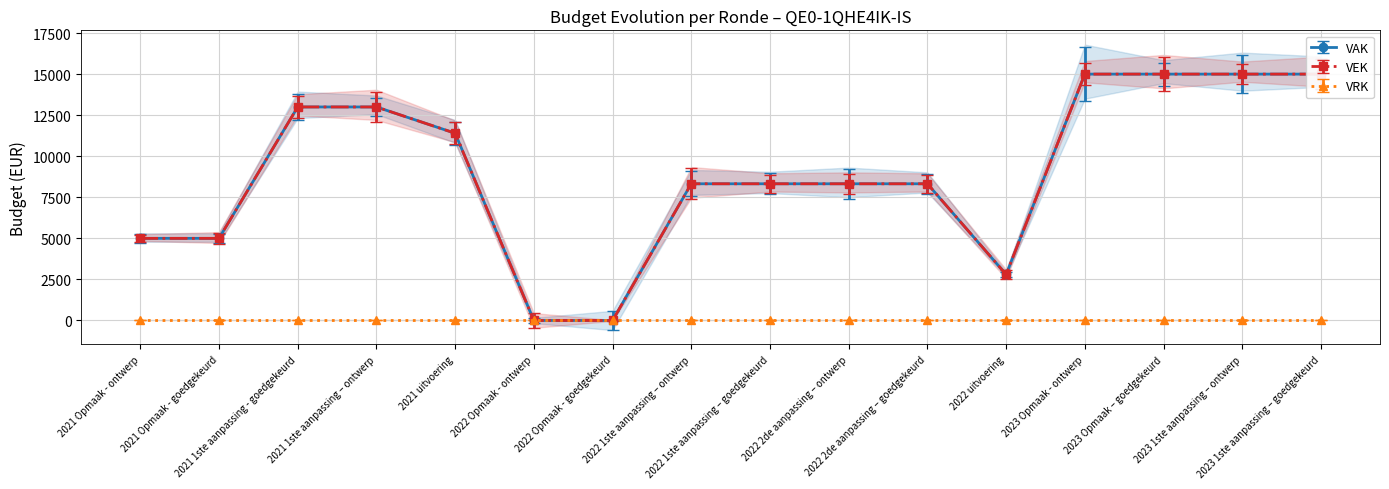

How many positive values does the VEK series have?

14